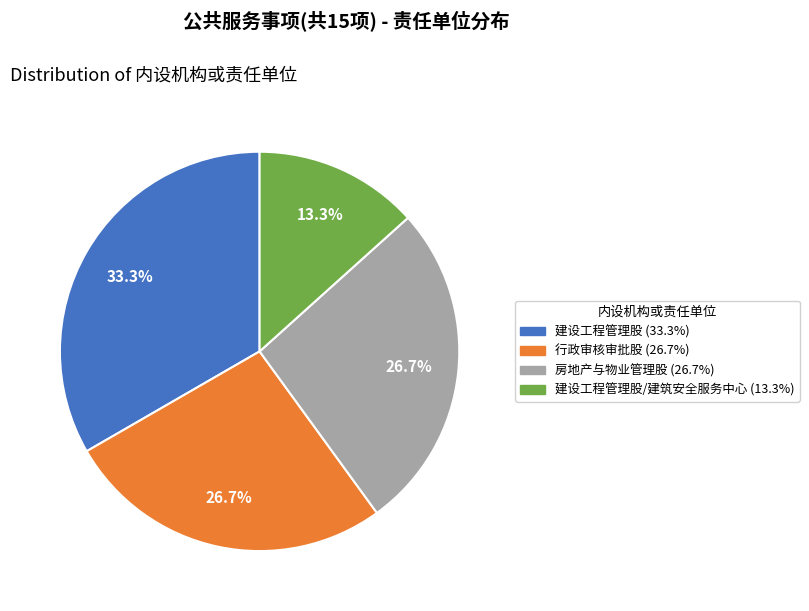

Is there a majority slice in this chart?

No